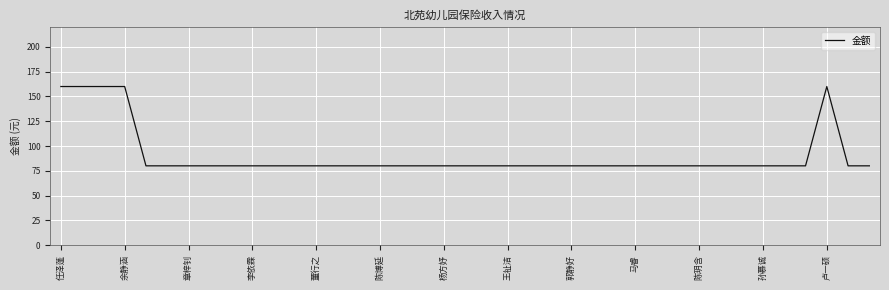

What is the greatest value displayed?

160